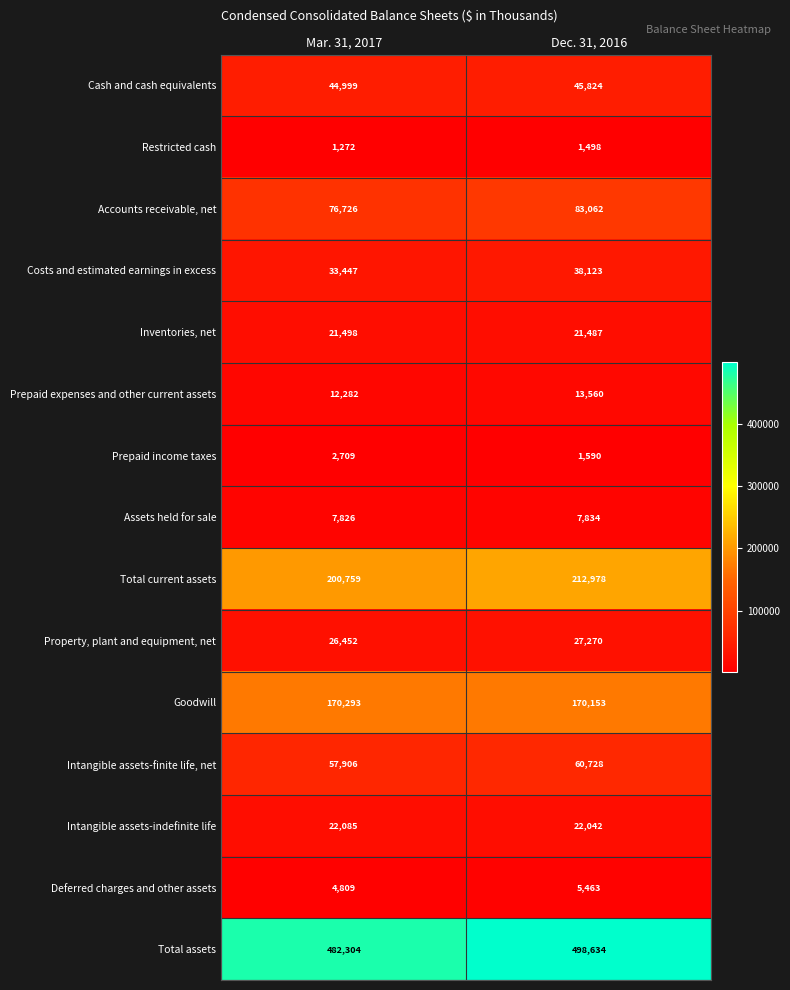

At Dec. 31, 2016, list the series in order from smallest to largest.

Restricted cash, Prepaid income taxes, Deferred charges and other assets, Assets held for sale, Prepaid expenses and other current assets, Inventories, net, Intangible assets-indefinite life, Property, plant and equipment, net, Costs and estimated earnings in excess, Cash and cash equivalents, Intangible assets-finite life, net, Accounts receivable, net, Goodwill, Total current assets, Total assets